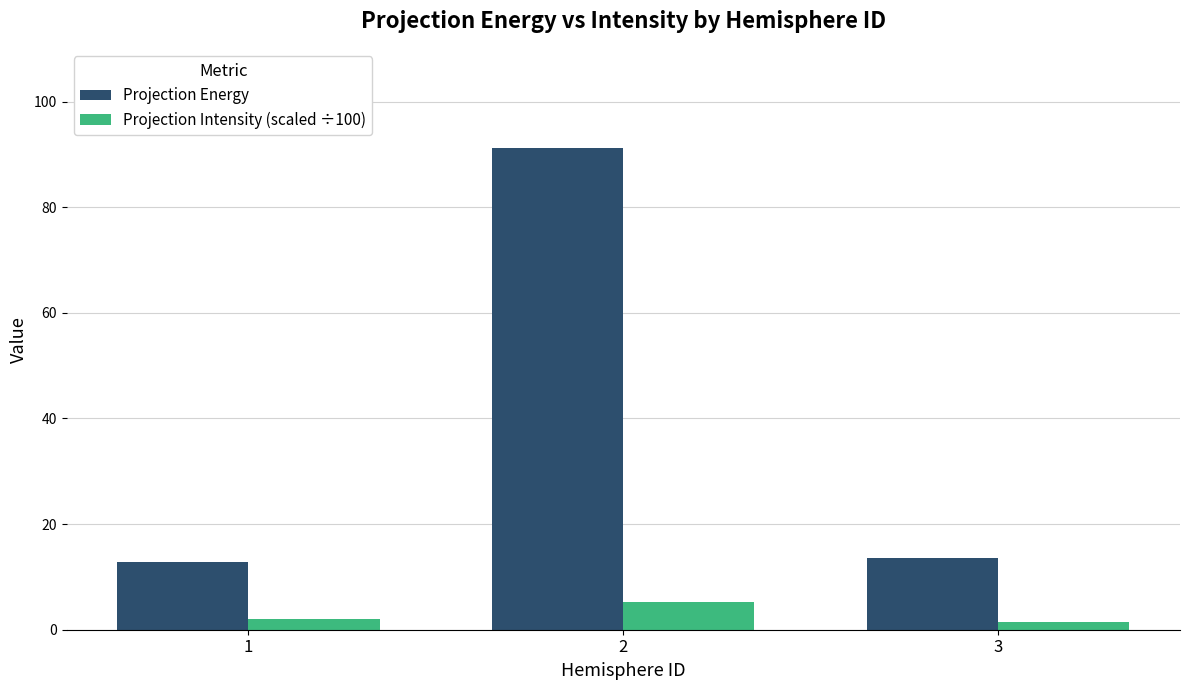

Does the chart contain any negative values?

No